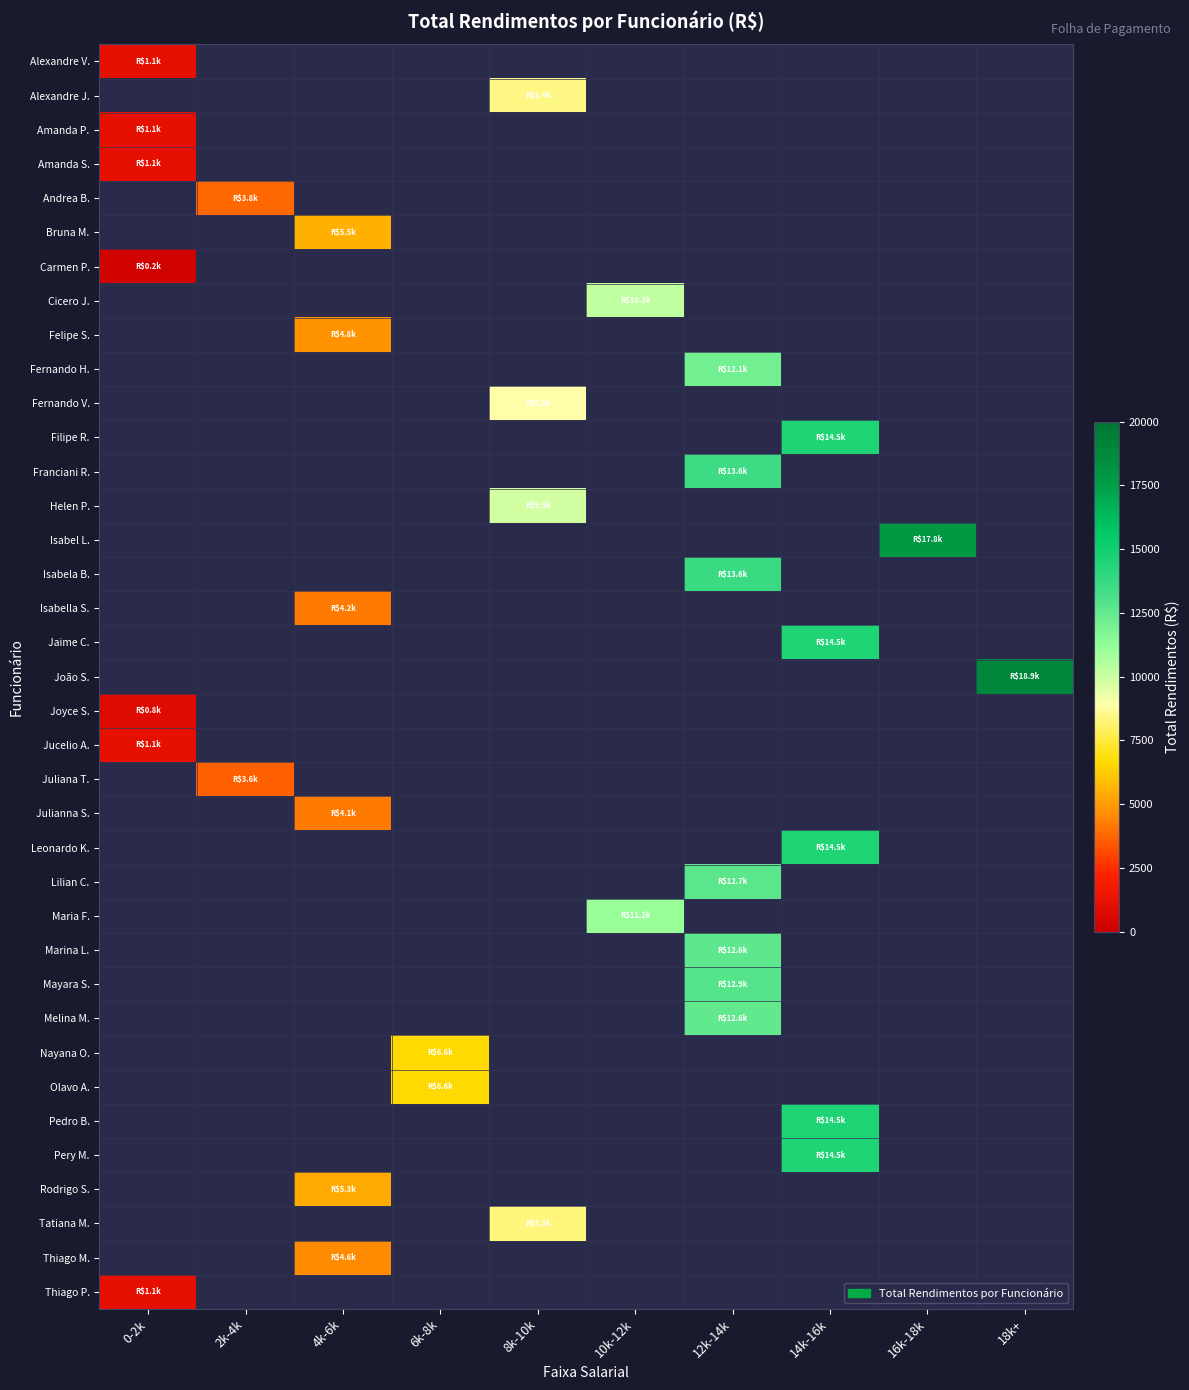

At which category does the chart reach its peak across all series?

18k+